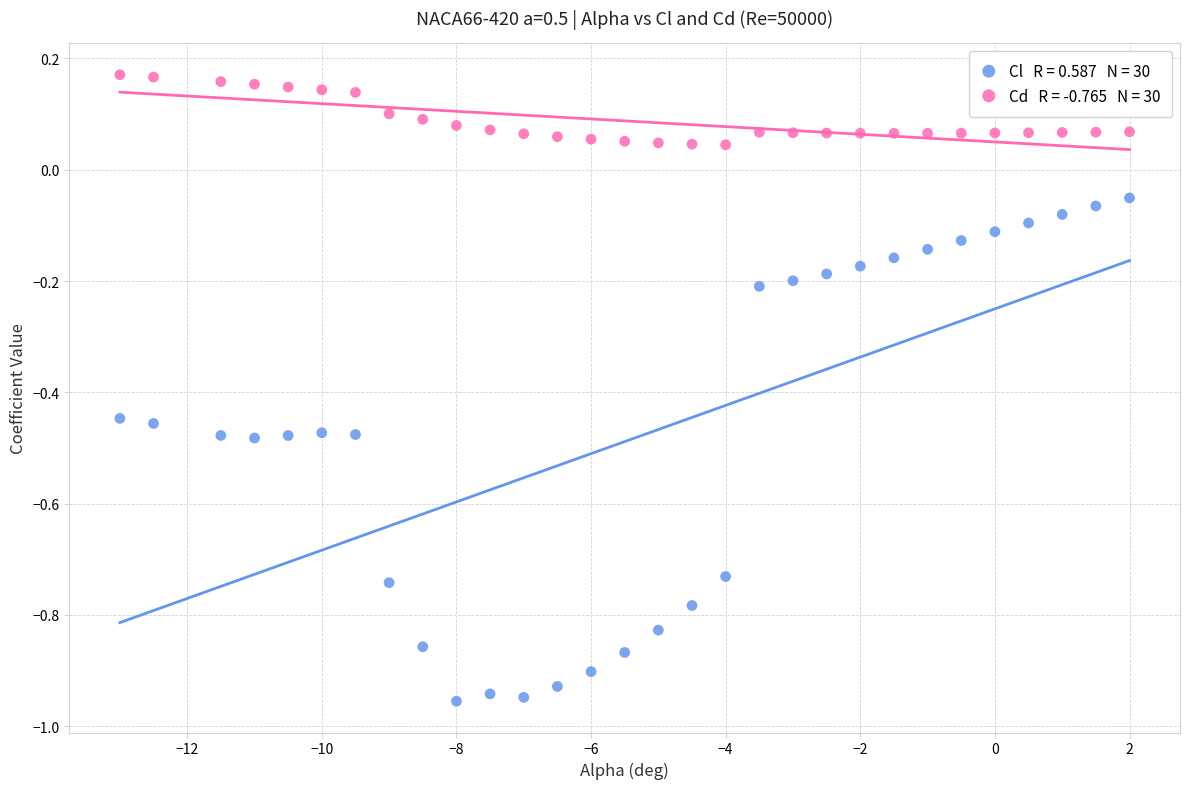

Across all data points, what is the range of X values (max minus min)?

15.0